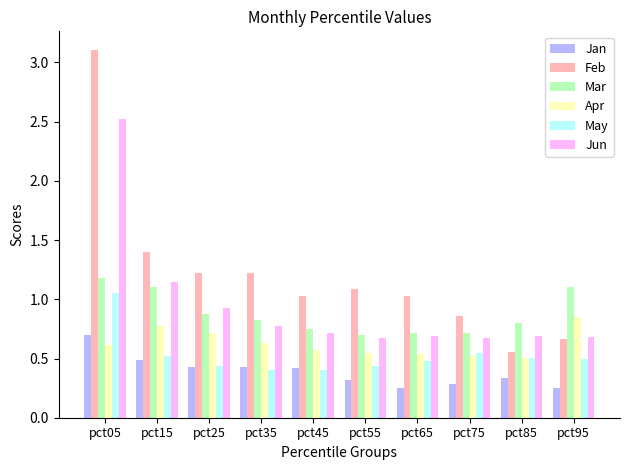

At how many categories does at least one series exceed 1?

8